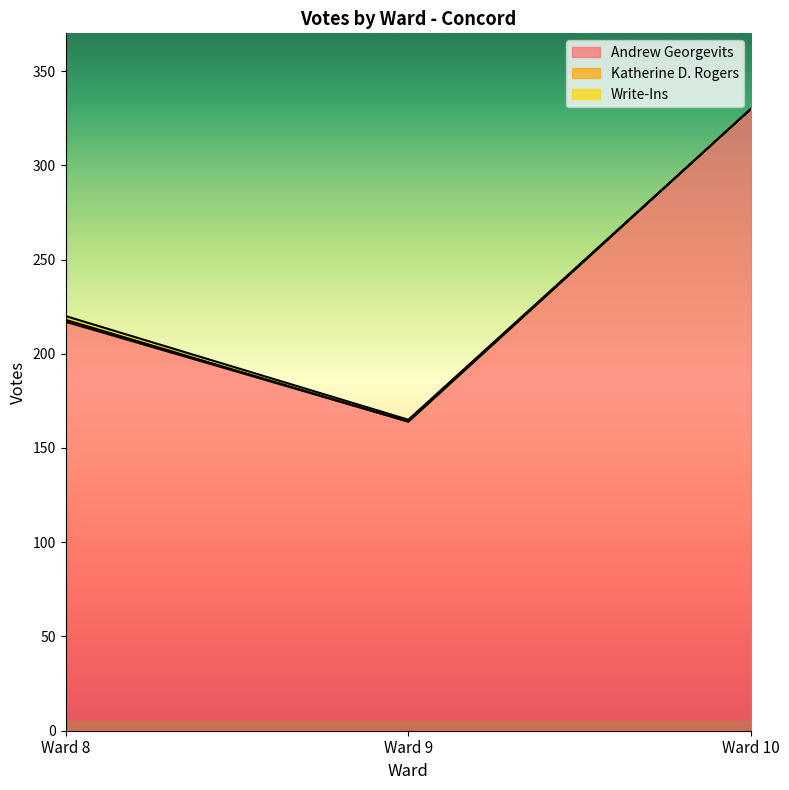

Reading right to left, list all the values displayed in this chart.

Andrew Georgevits: Ward 10=330	Ward 9=164	Ward 8=217
Katherine D. Rogers: Ward 10=0	Ward 9=0	Ward 8=1
Write-Ins: Ward 10=0	Ward 9=1	Ward 8=2